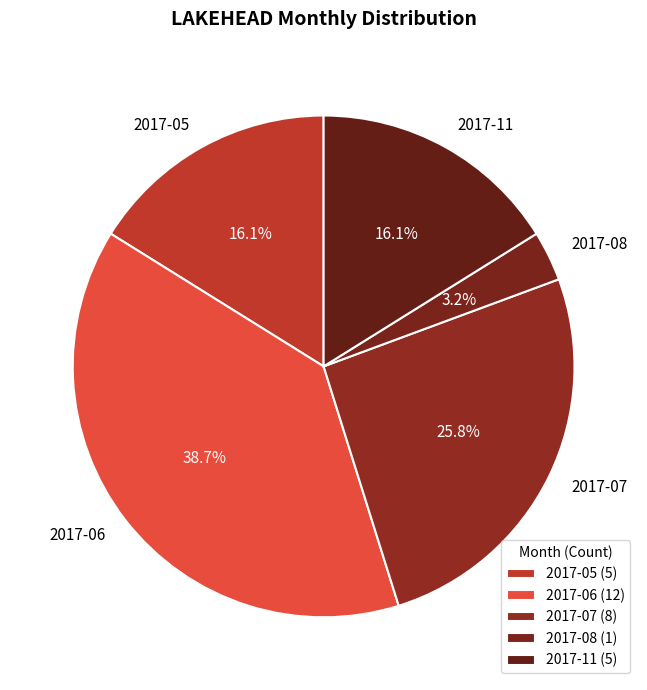

How many segments does this pie chart have?

5